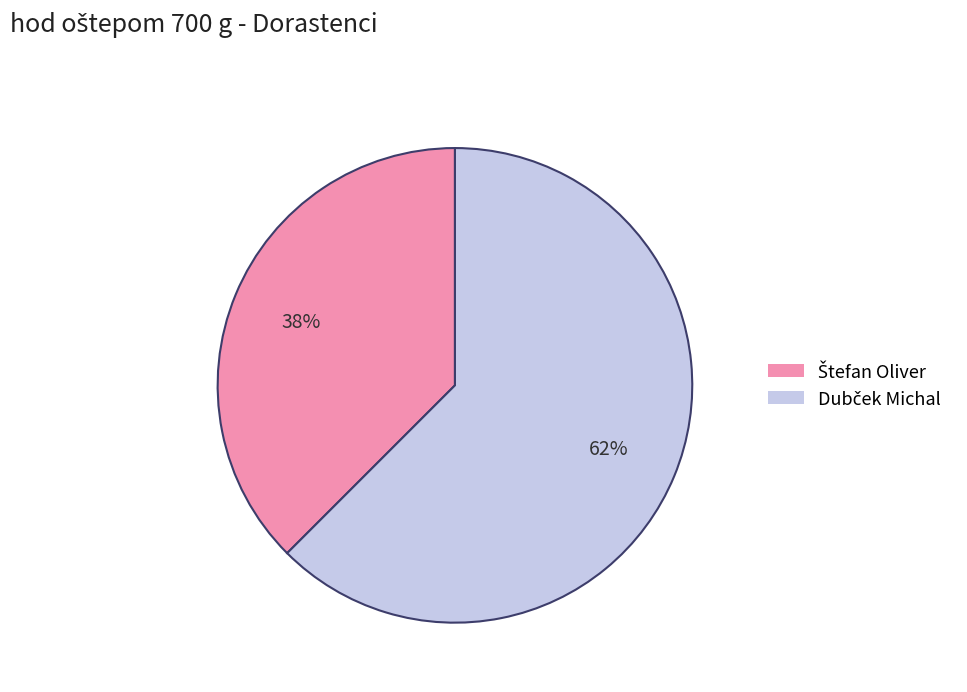

How many segments does this pie chart have?

2